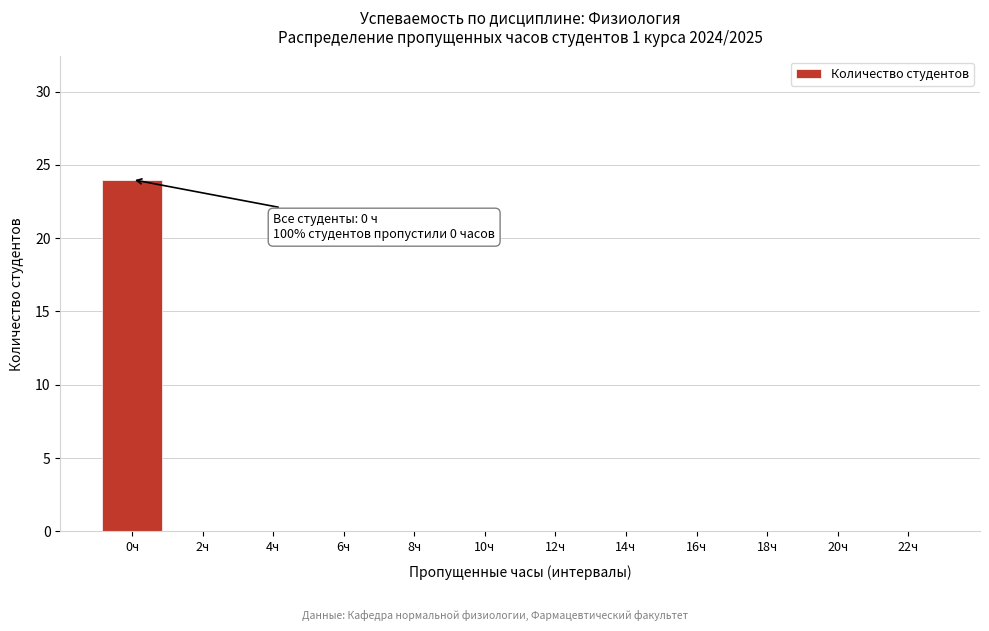

Reading right to left, what are all the values shown in this chart?

22ч=0	20ч=0	18ч=0	16ч=0	14ч=0	12ч=0	10ч=0	8ч=0	6ч=0	4ч=0	2ч=0	0ч=24